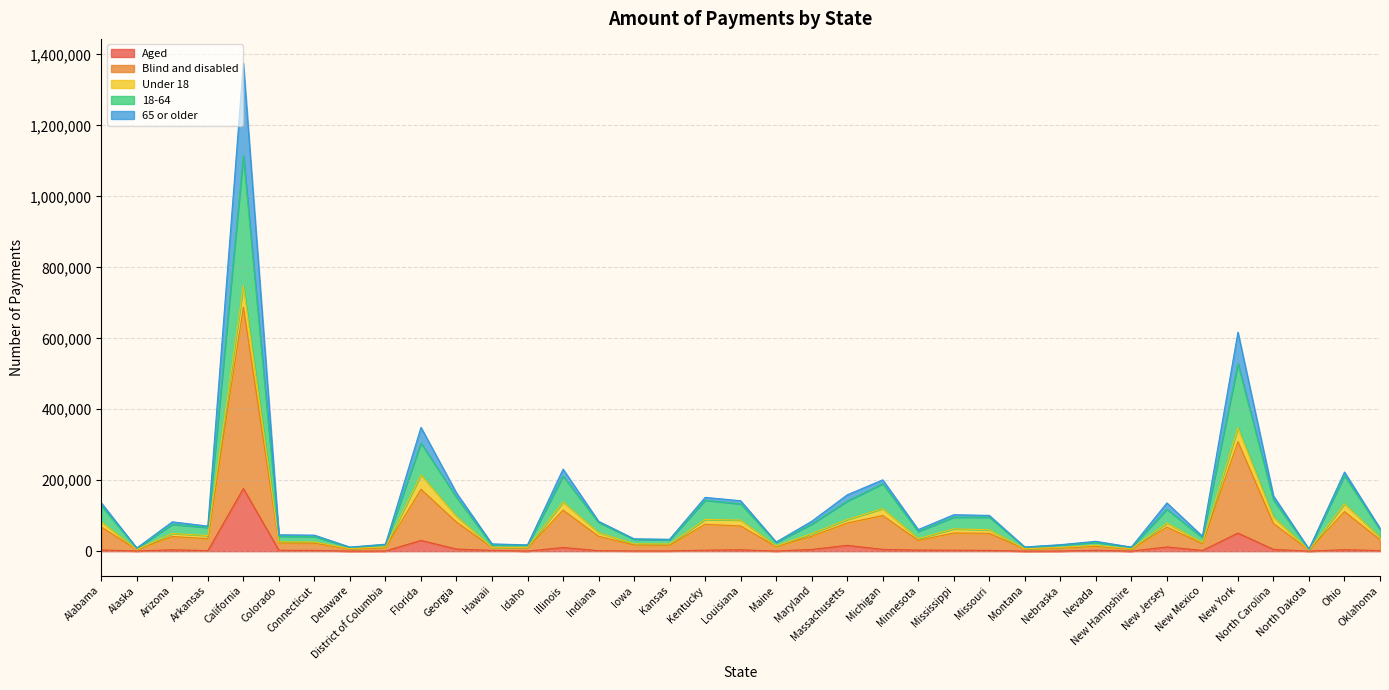

At which category is the sum across all series the highest?

California